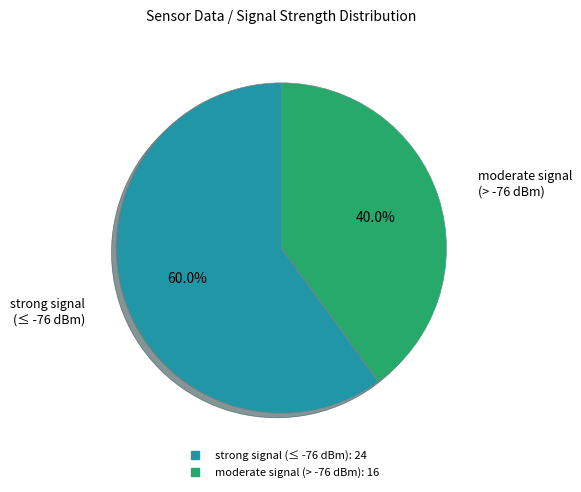

Is there any slice that represents more than half of the pie?

Yes